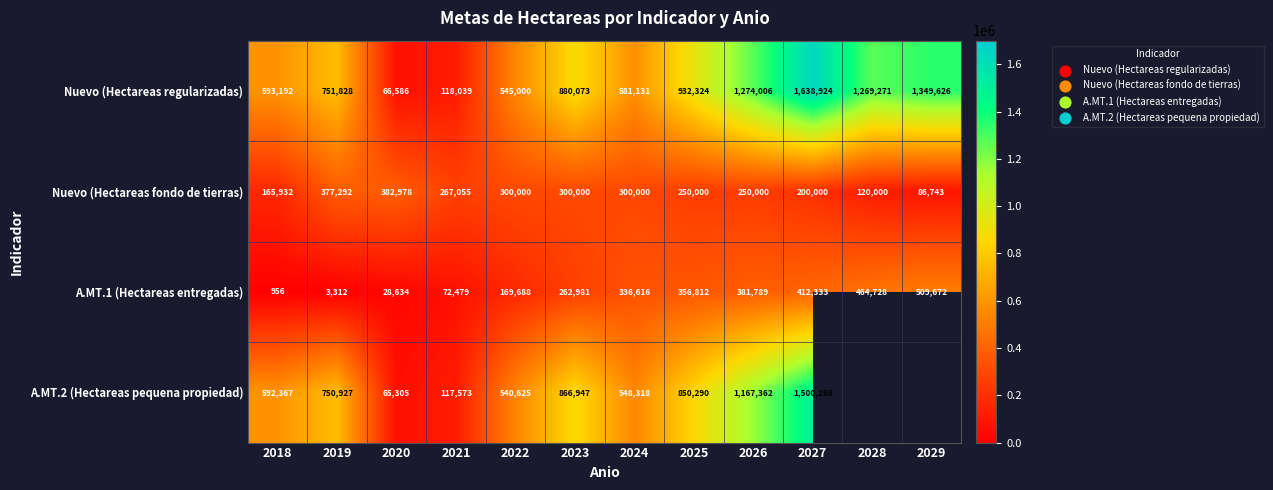

How many data points in Nuevo (Hectareas fondo de tierras) are less than 267055?

6